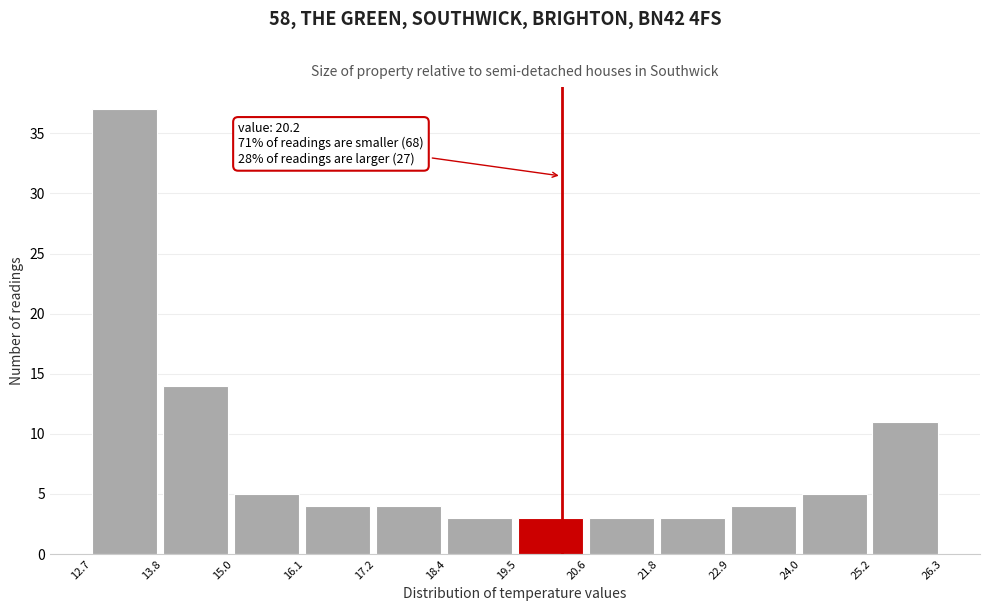

Which range on the x-axis has the tallest bar?

12.7 to 13.8